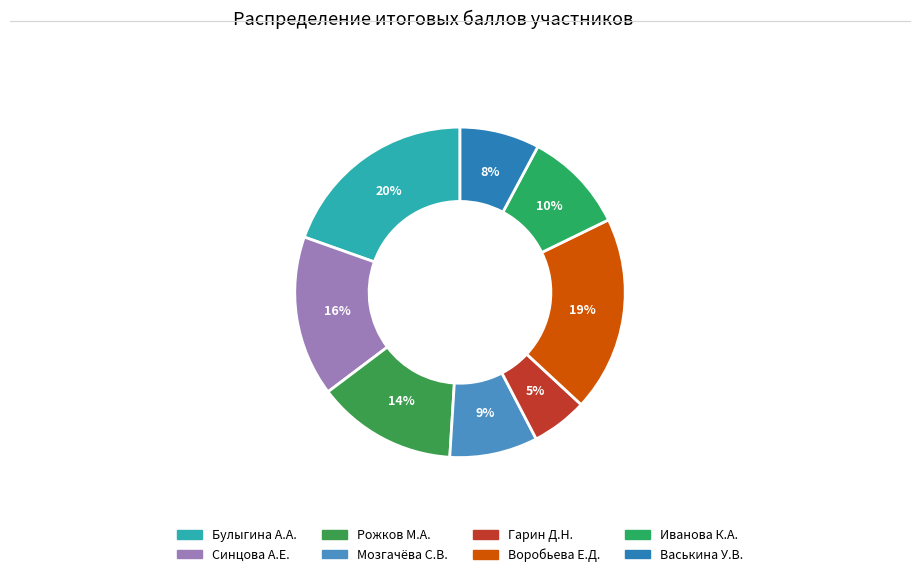

Count the number of slices in the pie.

8